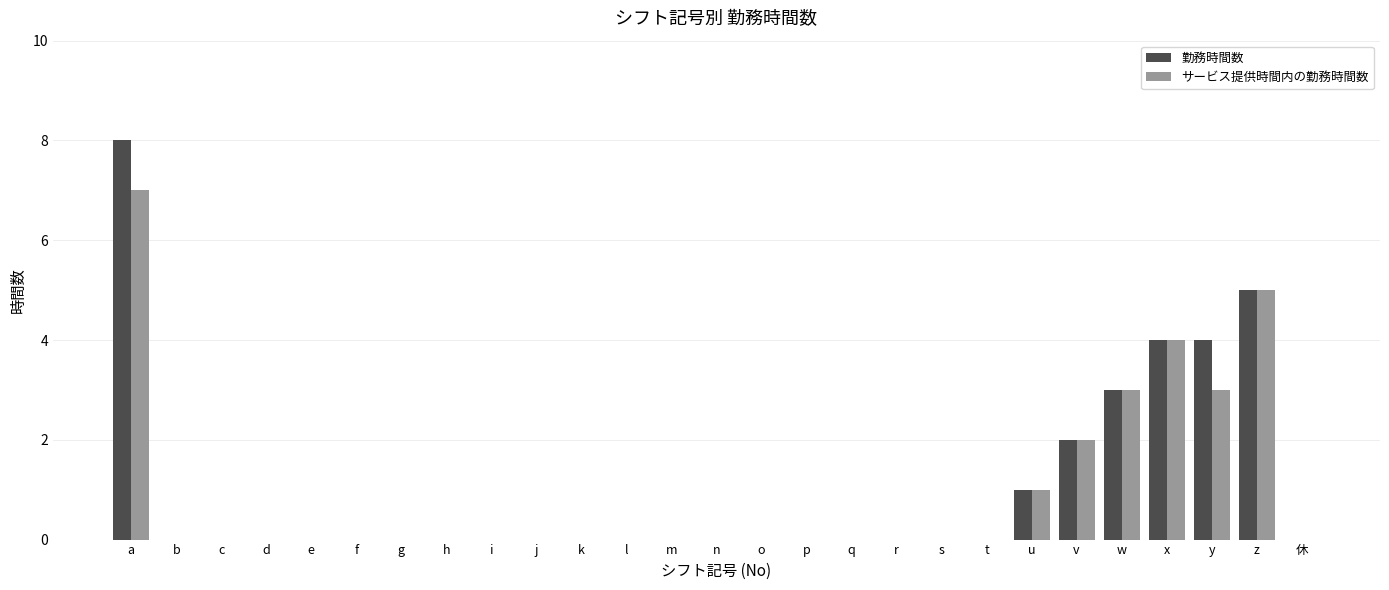

What are all the series names shown in the legend?

勤務時間数, サービス提供時間内の勤務時間数